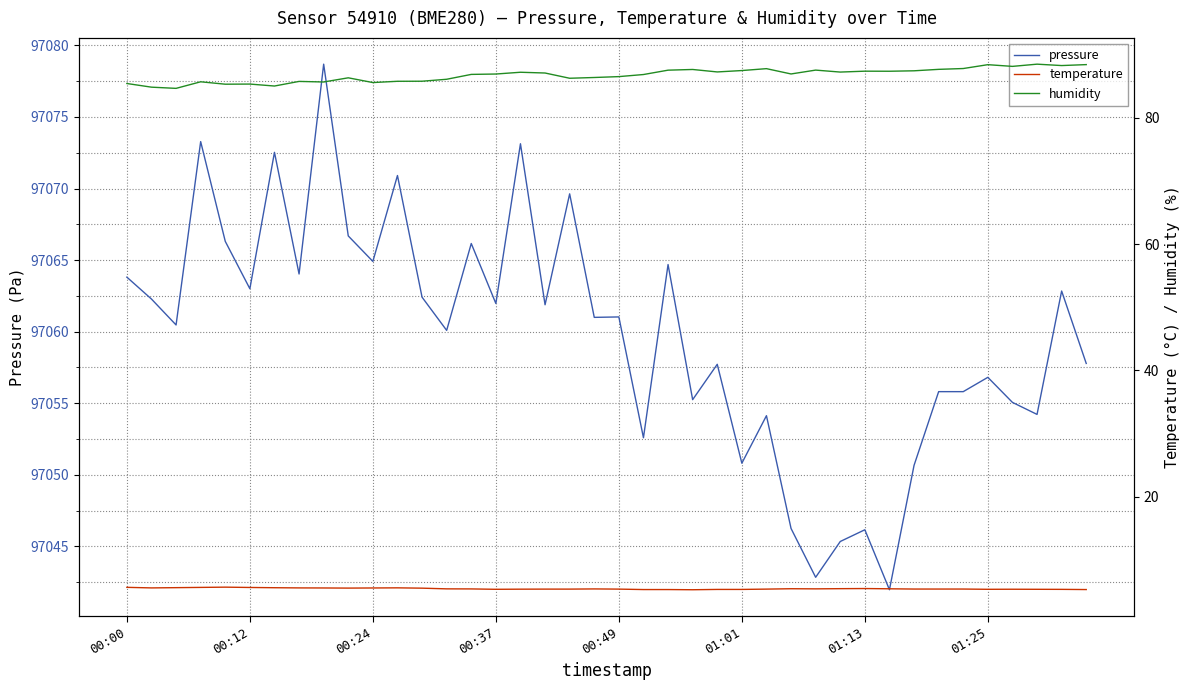

What is the highest value of the pressure series?

97078.7